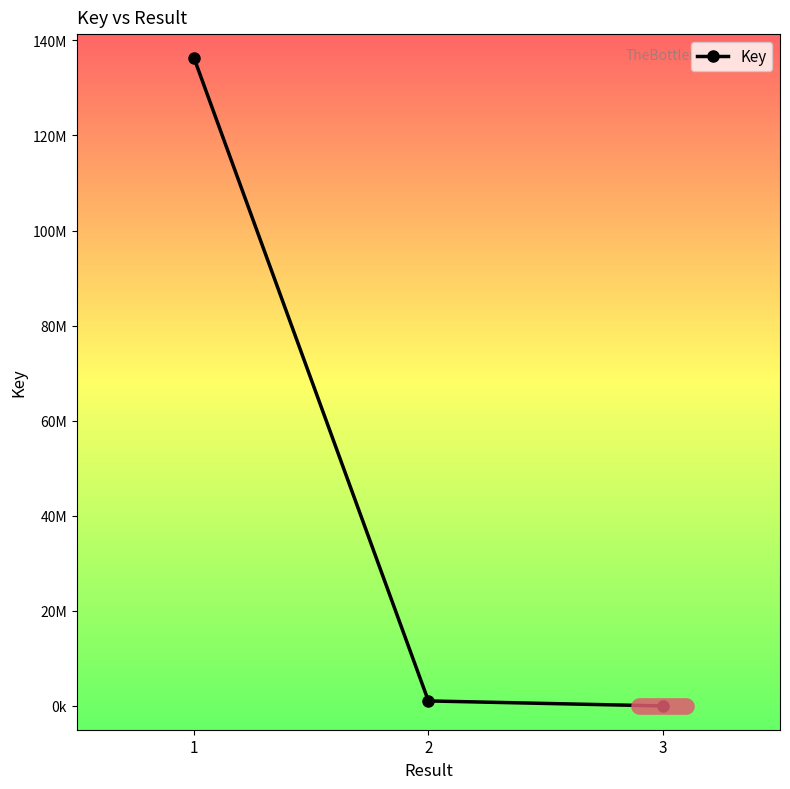

Reading right to left, list all the values displayed in this chart.

5492	1061698	136314302